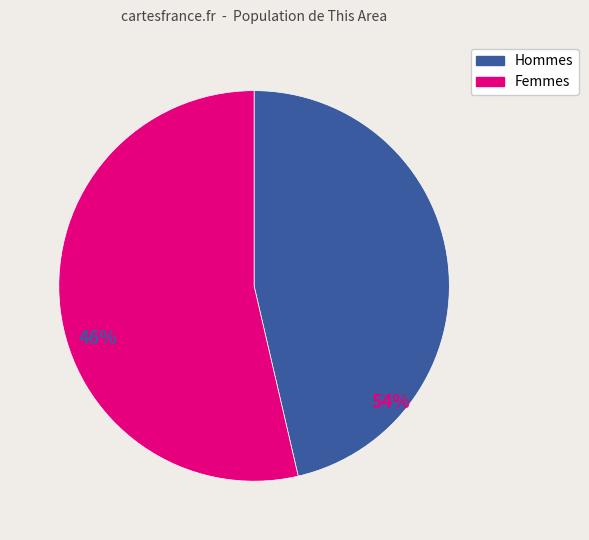

Is there any slice that represents more than half of the pie?

Yes